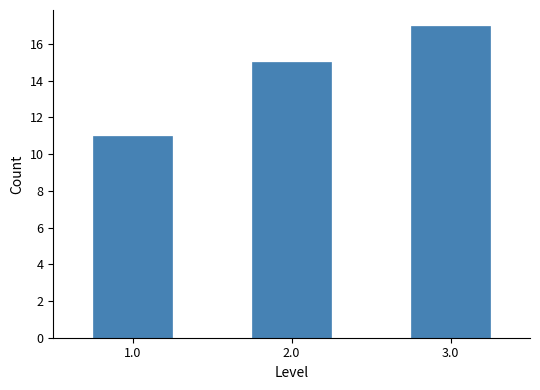

Reading right to left, list all the values displayed in this chart.

3.0=17	2.0=15	1.0=11